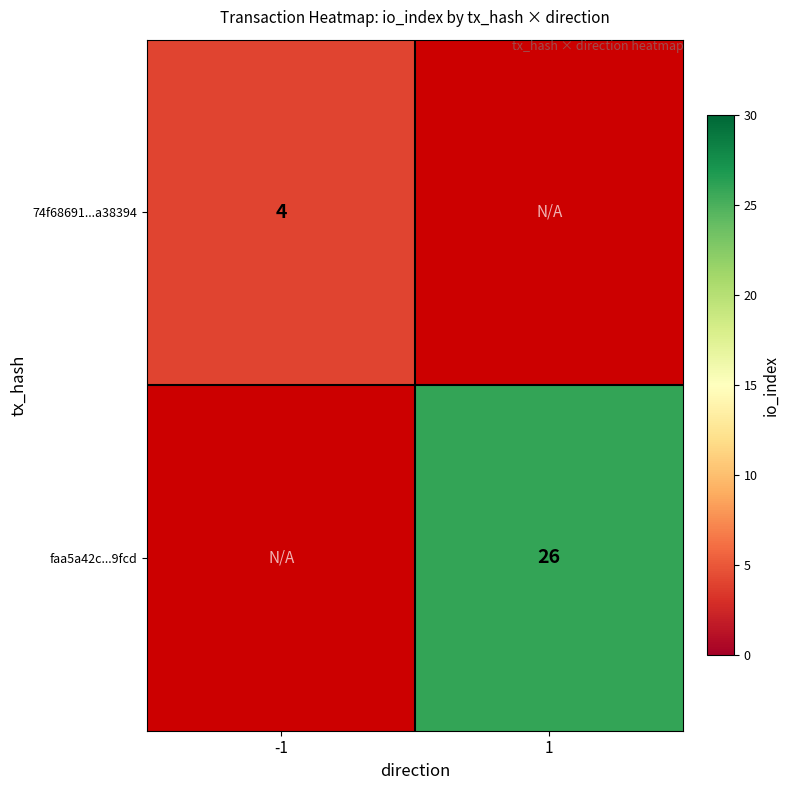

True or false: faa5a42c...9fcd has a value of 26 at 1.

True